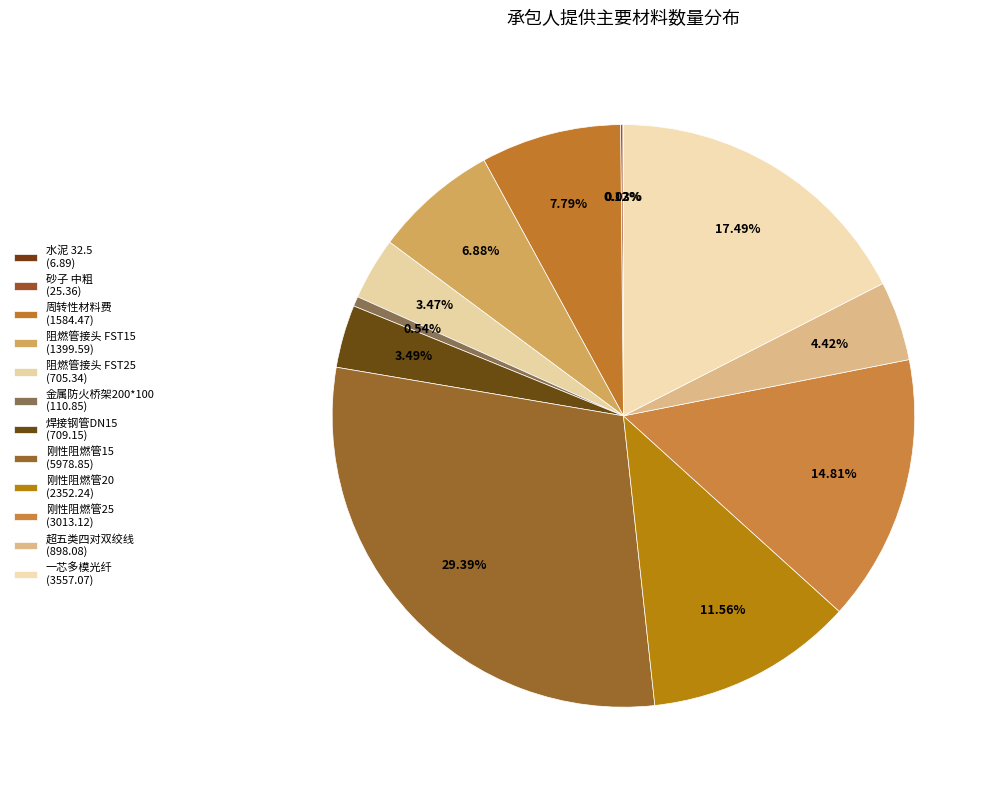

Does 砂子 中粗 account for over 50% of the chart?

No